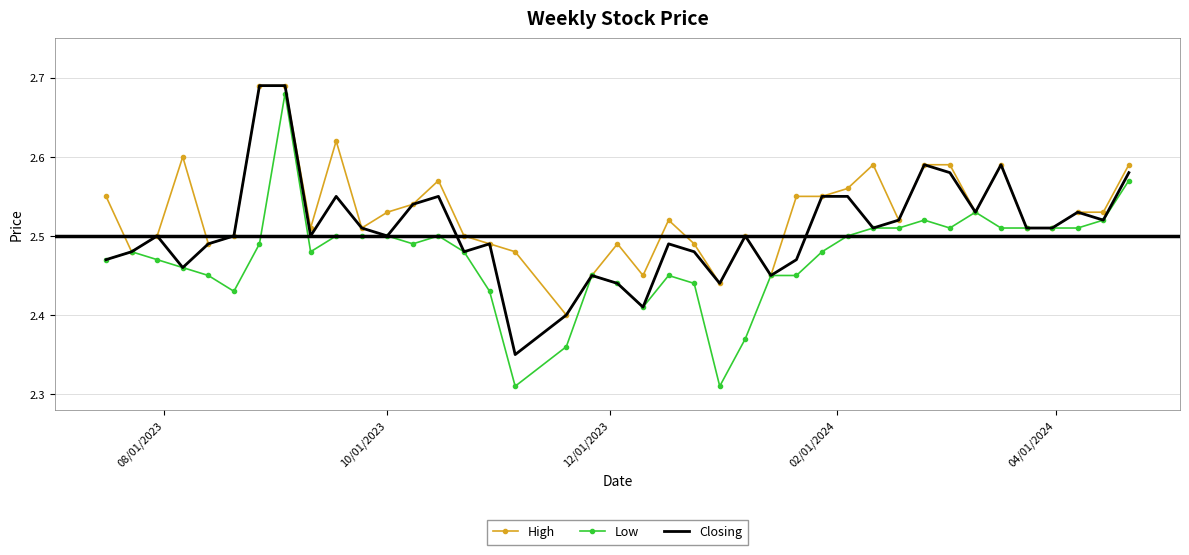

True or false: Low has more than 1 interior local peaks.

True